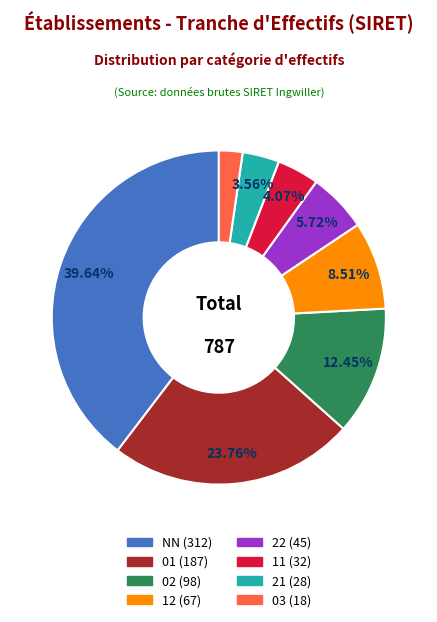

Does any single category account for the majority?

No